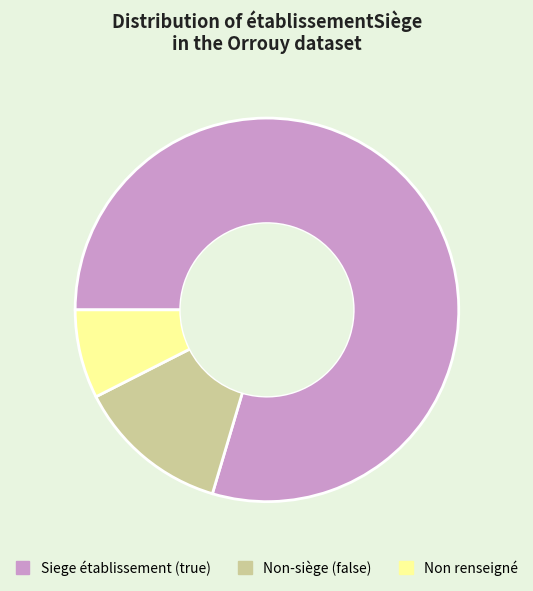

How many segments does this pie chart have?

3